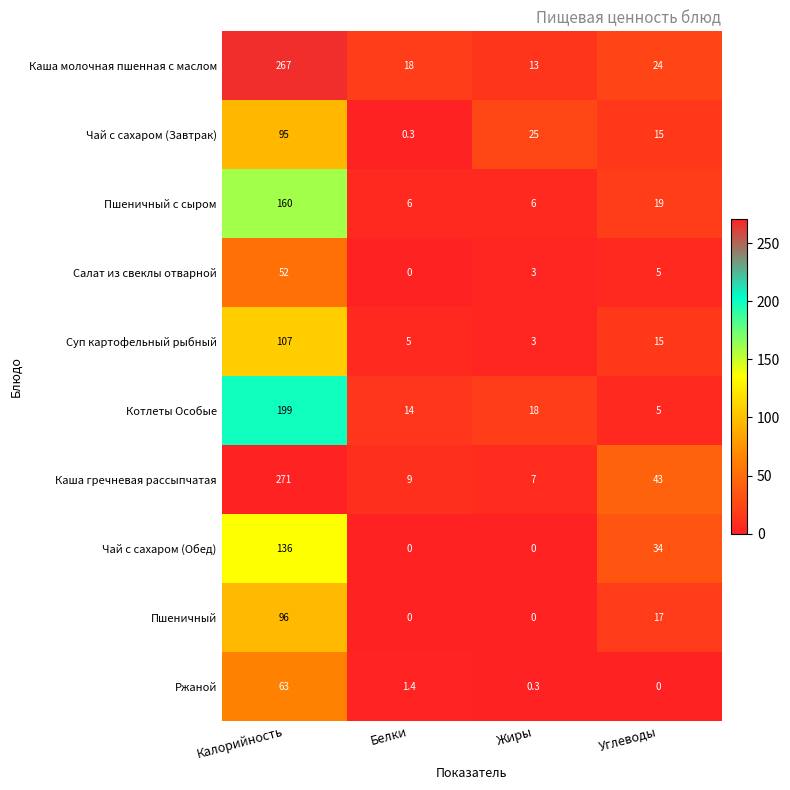

At which label is Каша гречневая рассыпчатая closest to 139?

Углеводы